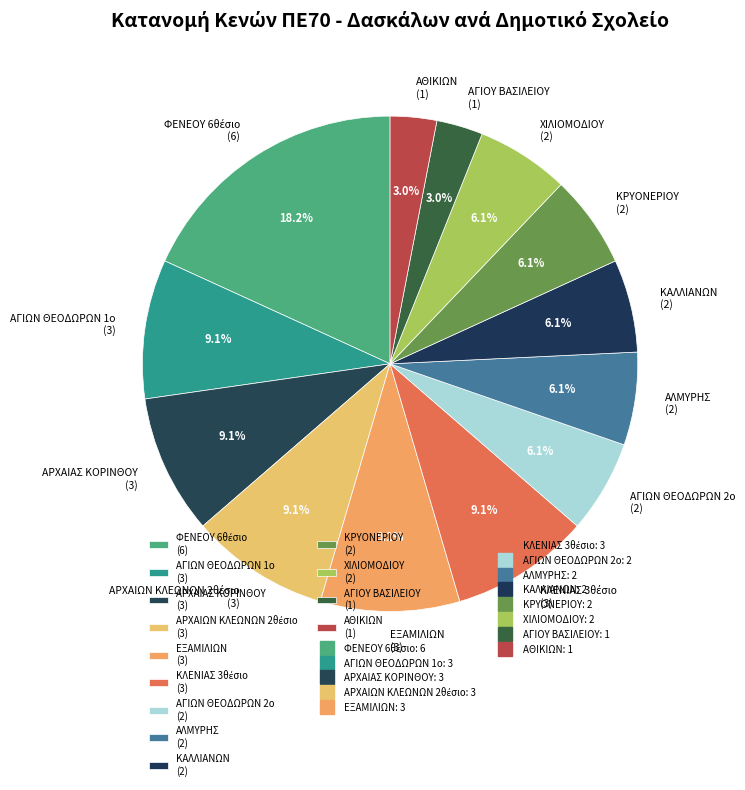

Is ΧΙΛΙΟΜΟΔΙΟΥ (2) the majority of the pie?

No